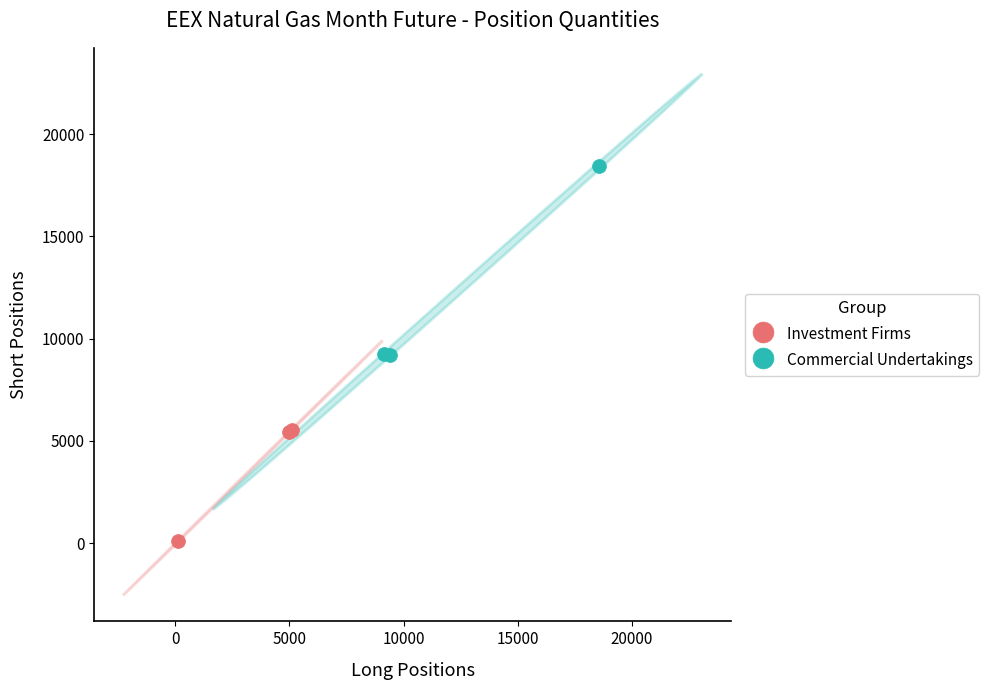

Which series reaches the maximum Y coordinate?

Commercial Undertakings